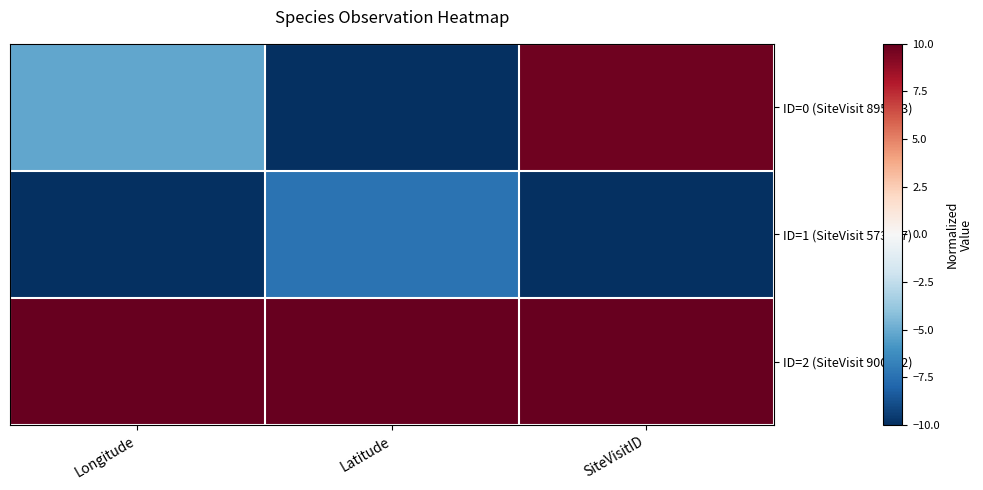

Between Latitude and SiteVisitID, which series saw the biggest shift?

ID=0 (SiteVisit 895203)